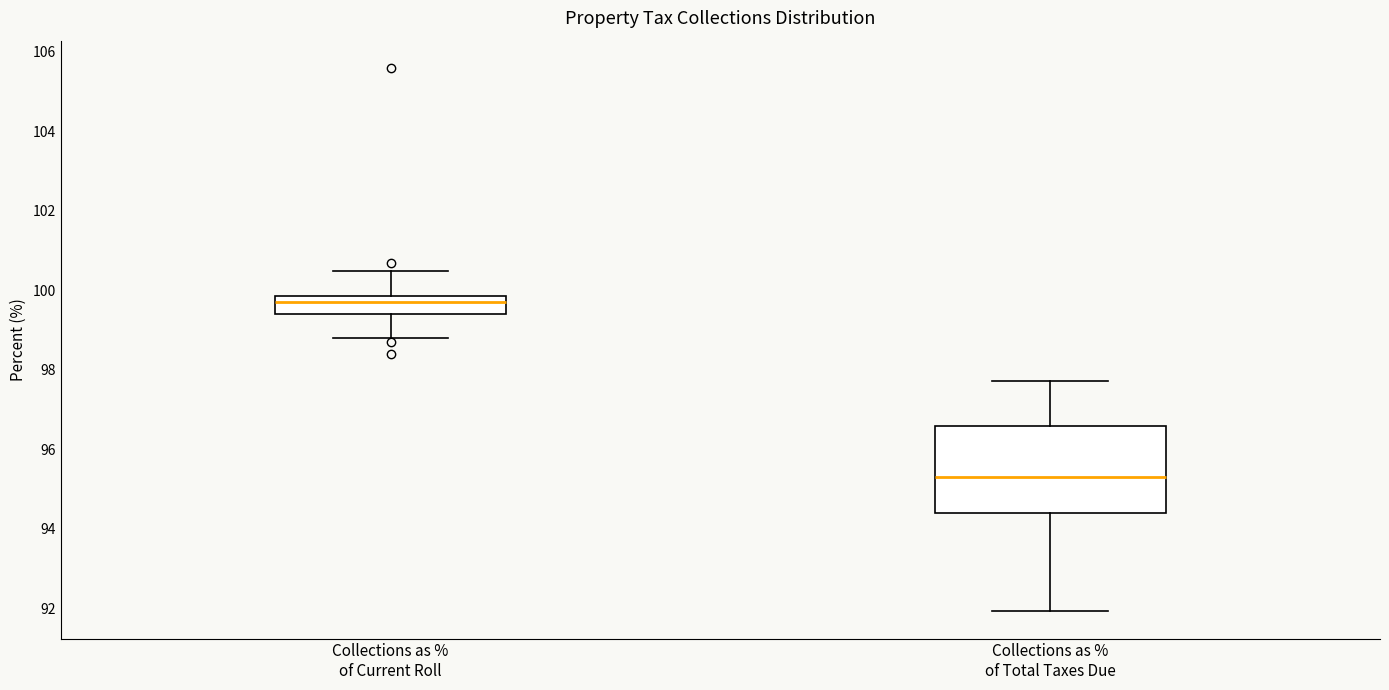

Reading left to right, transcribe this box plot: for each box, give where its median line is, the range the box spans, and where its two whiskers end, as read against the y-axis. The values are not printed on the chart, so give them approximately, as read against the axis.

Collections as % of Current Roll: median 99.8 (inside the box), box 99.4 to 99.8, whiskers 98.8 to 100.6
Collections as % of Total Taxes Due: median 95.4, box 94.4 to 96.6, whiskers 92.0 to 97.8